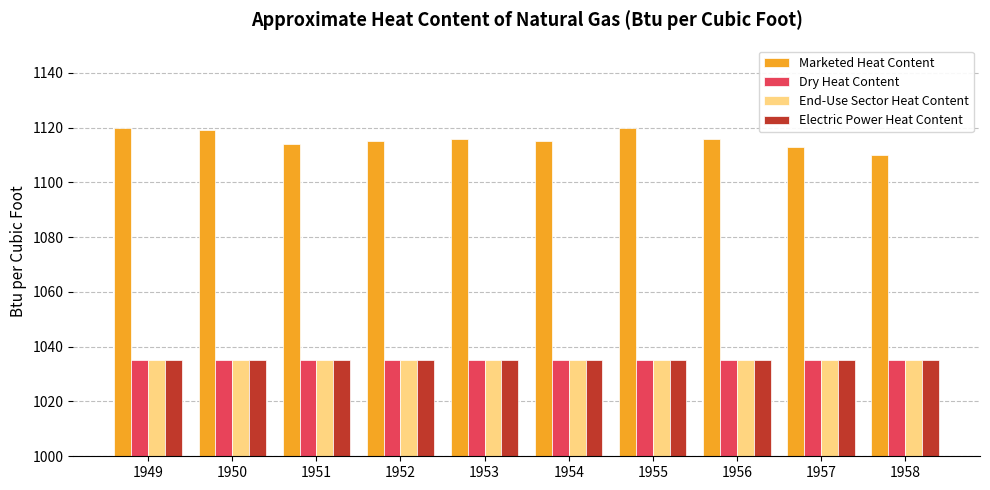

What are all the series names shown in the legend?

Marketed Heat Content, Dry Heat Content, End-Use Sector Heat Content, Electric Power Heat Content